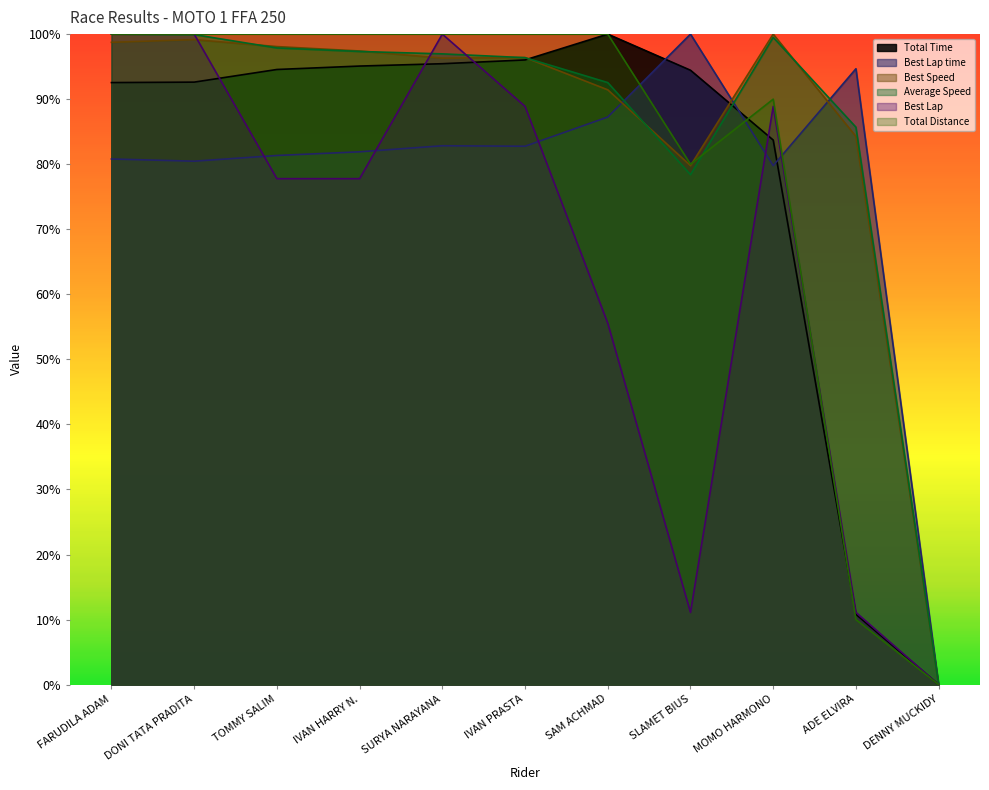

At how many categories does at least one series exceed 98?

9